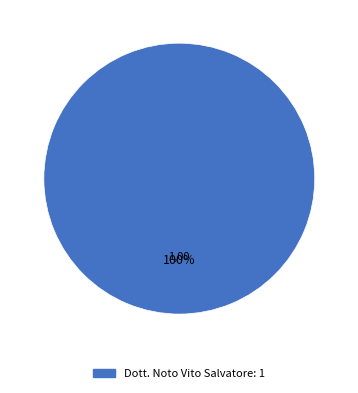

Is there any slice that represents more than half of the pie?

Yes